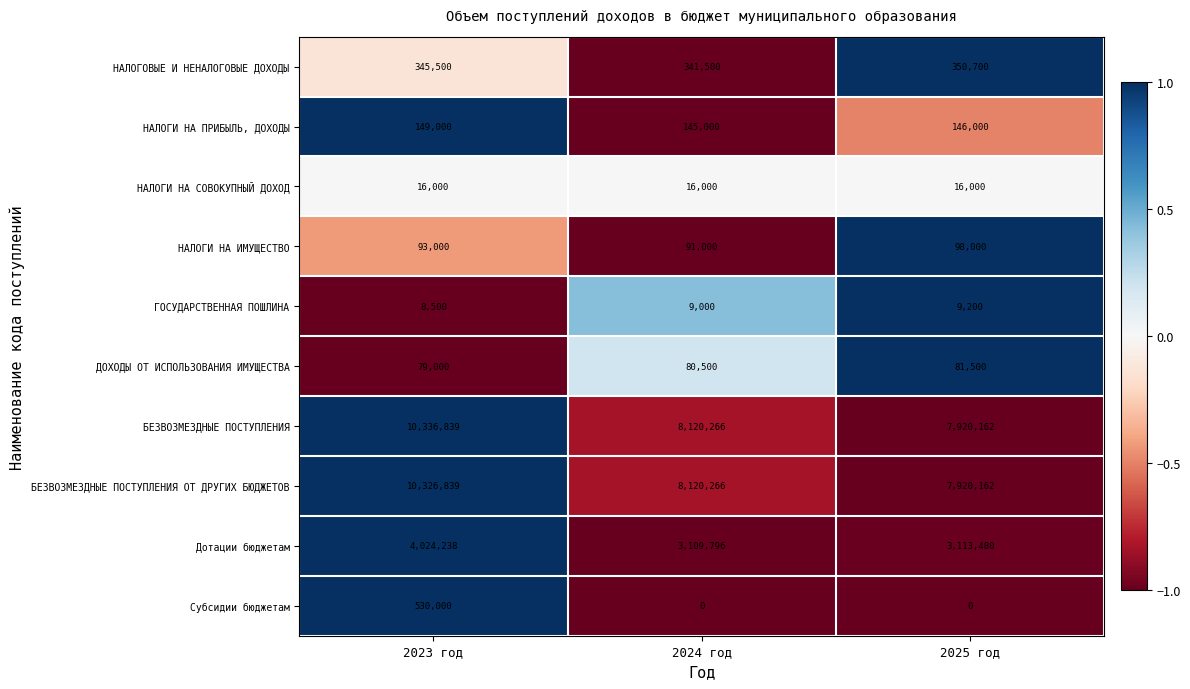

What is the approximate value of ГОСУДАРСТВЕННАЯ ПОШЛИНА at 2023 год?

8500